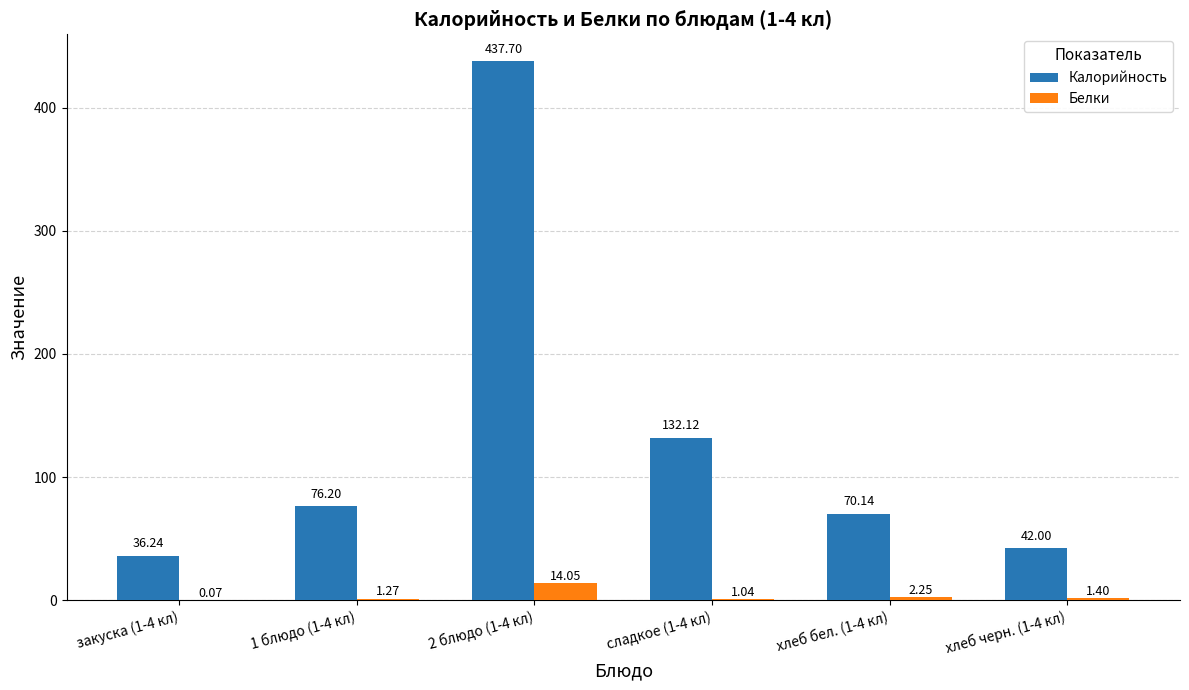

Is the value of Калорийность at хлеб бел. (1-4 кл) greater than the value of Белки at хлеб бел. (1-4 кл)?

Yes